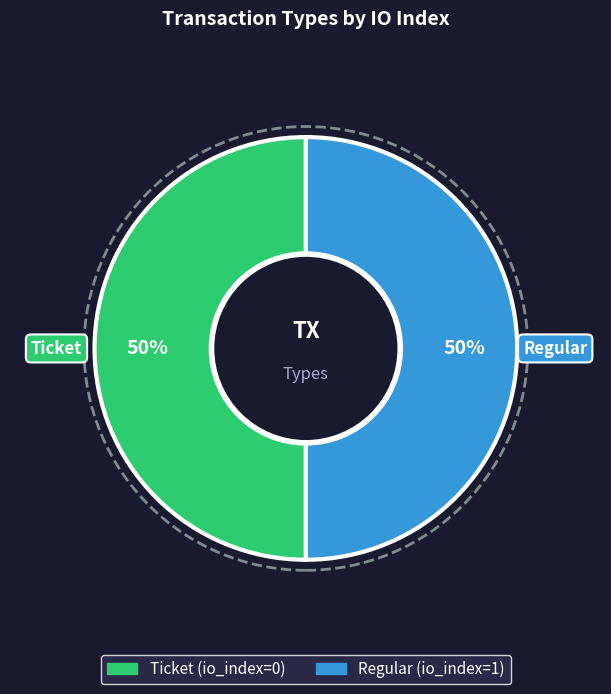

Count the number of slices in the pie.

2